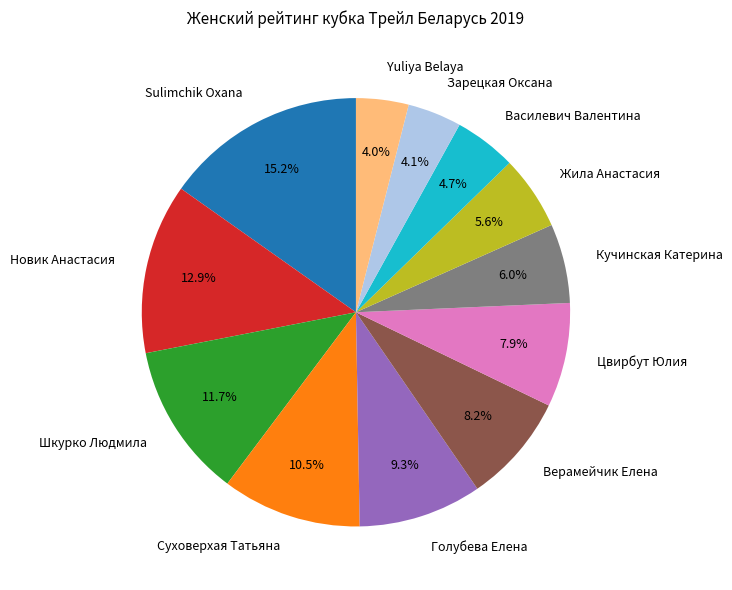

To the nearest percent, what portion does Новик Анастасия represent?

13%